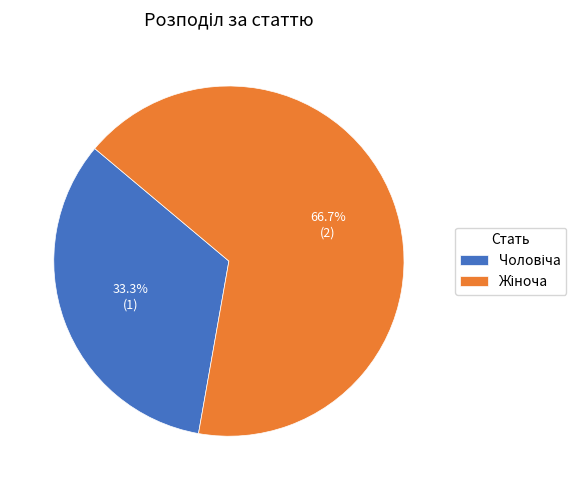

To the nearest percent, what is the average slice percentage?

50%